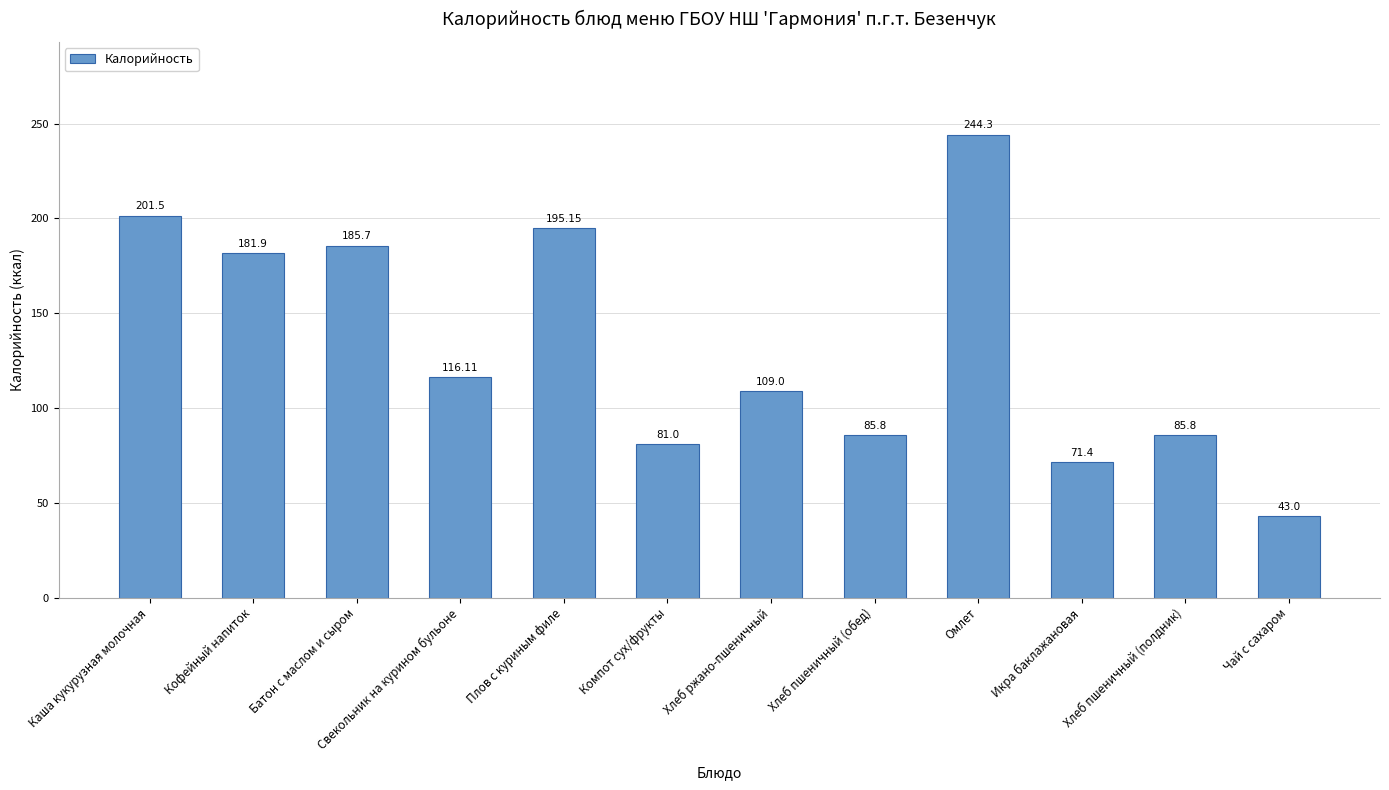

Reading right to left, what are all the values shown in this chart?

43.0	85.8	71.4	244.3	85.8	109.0	81.0	195.2	116.1	185.7	181.9	201.5